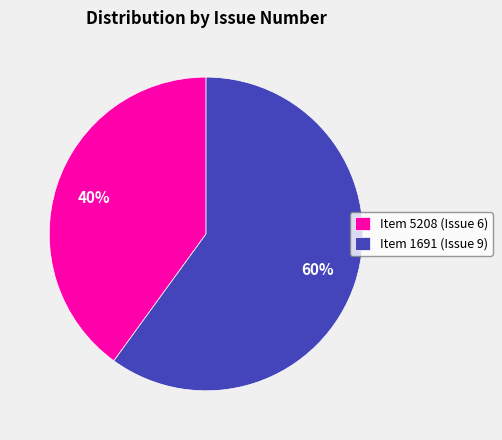

Which slice represents more than half of the pie?

Item 1691 (Issue 9)